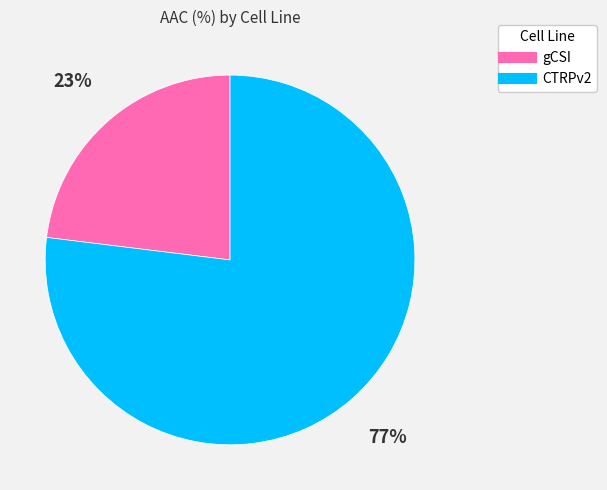

To the nearest percent, what is the average slice percentage?

50%